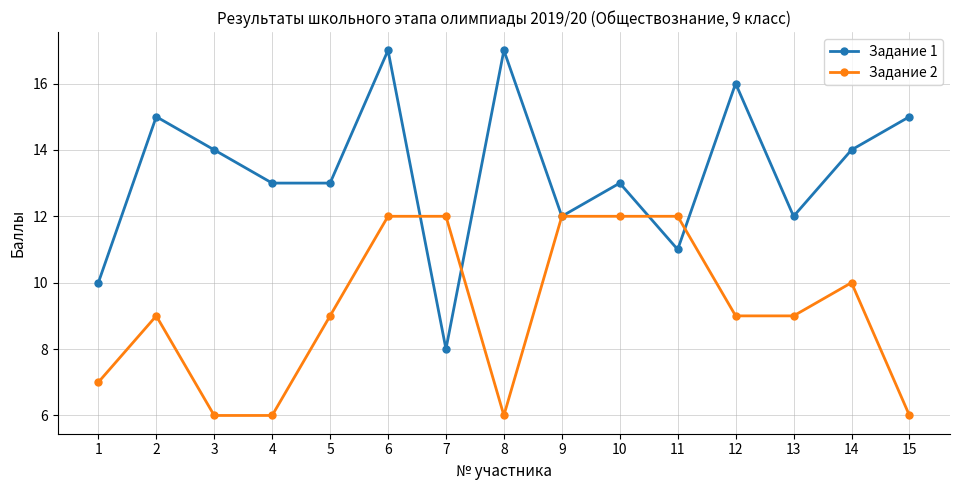

The value of Задание 2 at 12 is 3. True or false?

False